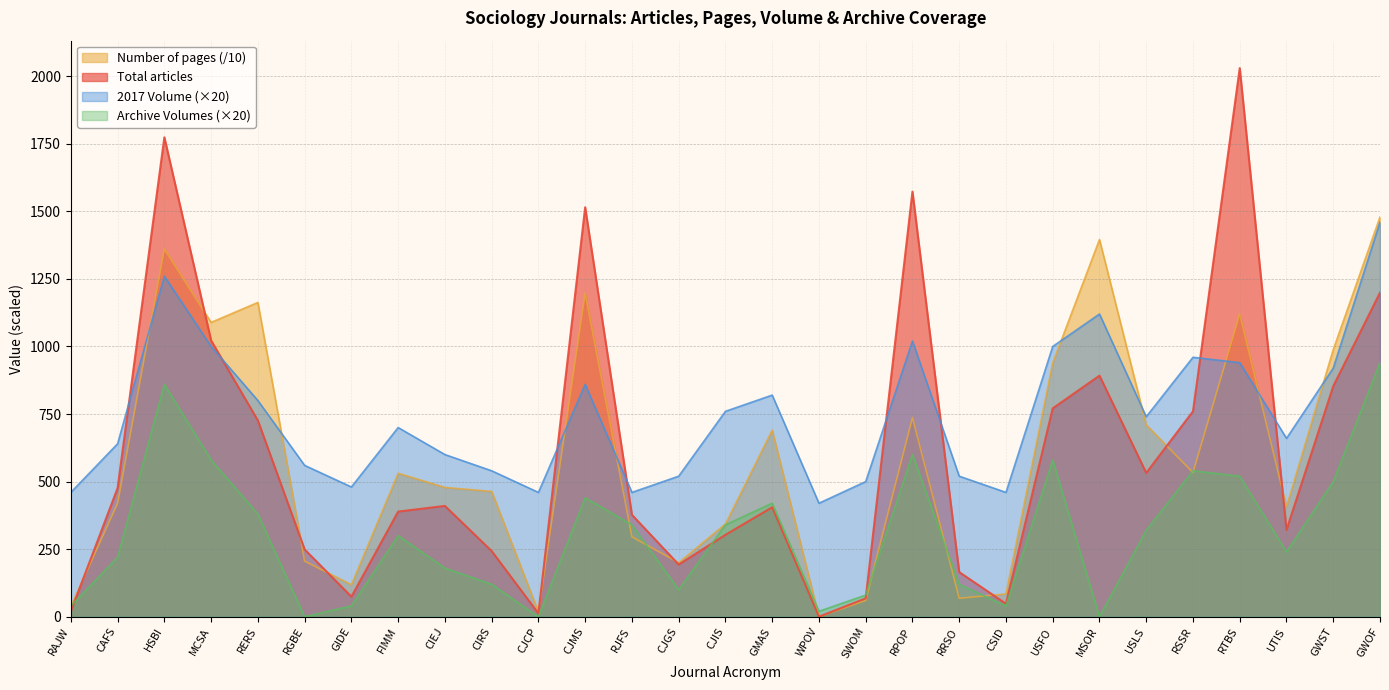

At which category is the sum across all series the highest?

HSBI